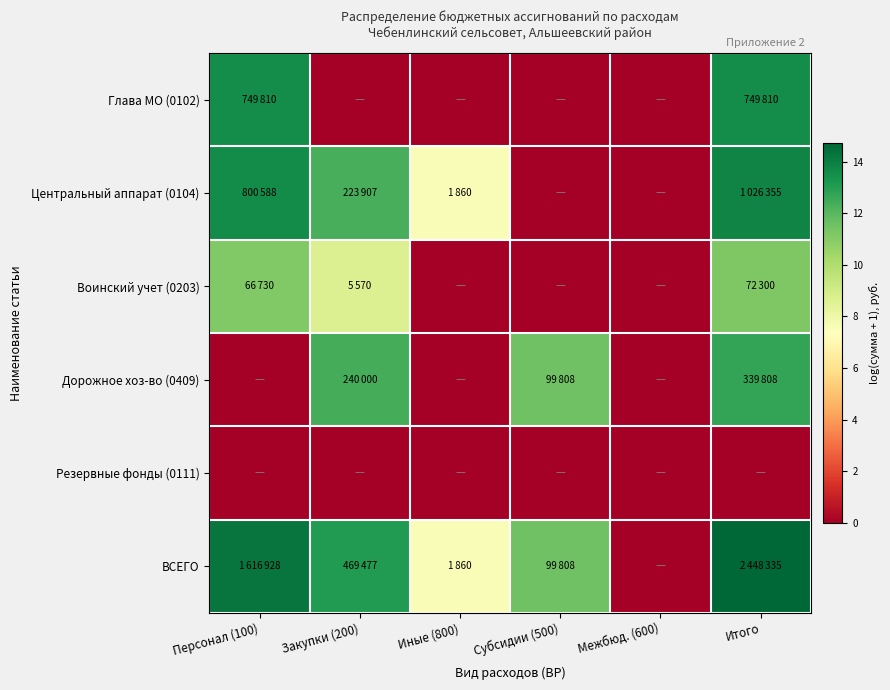

At which category is the sum across all series the highest?

Итого